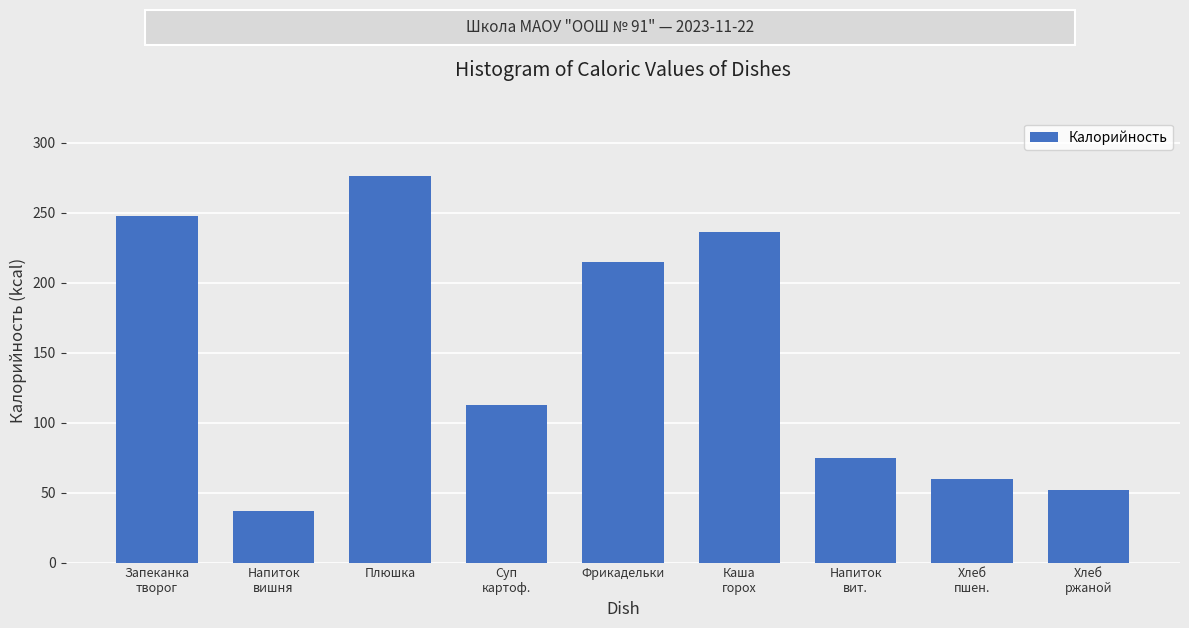

Reading left to right, list all the values displayed in this chart.

247.5	36.9	276.6	113.0	215.0	236.5	75.0	59.7	52.2